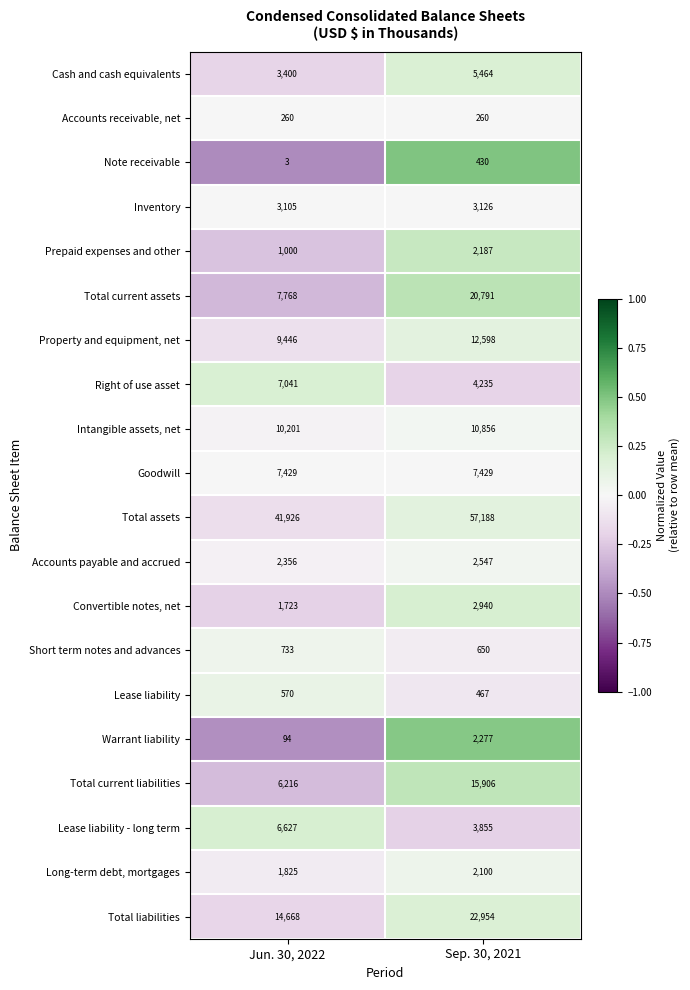

What is the approximate value of Total liabilities at Sep. 30, 2021, to the nearest 100?

23000